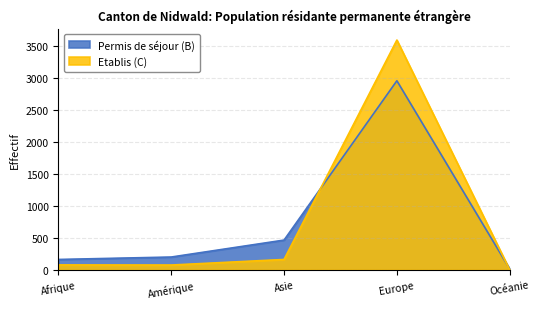

Reading right to left, list all the values displayed in this chart.

Permis de séjour (B): 15	2957	466	201	163
Etablis (C): 1	3593	163	76	78